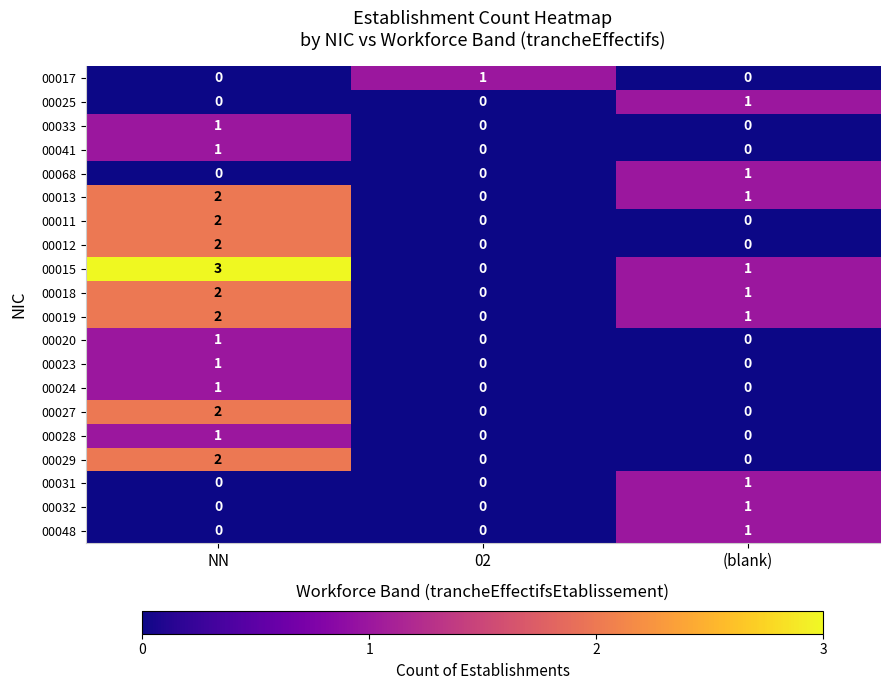

Count the 00017 values in the range 0 to 1.

3